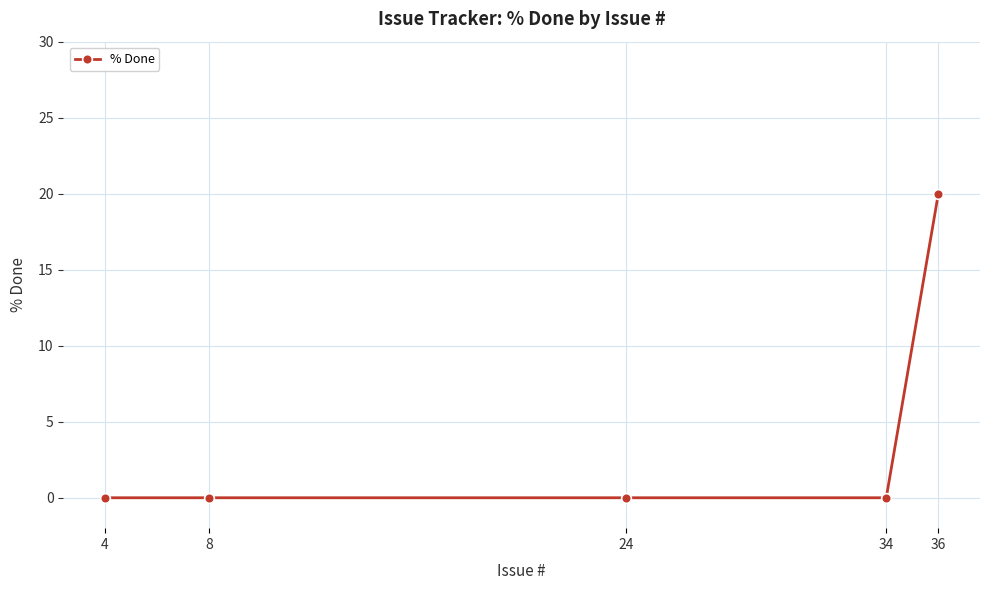

What is the difference between the maximum and minimum values?

20